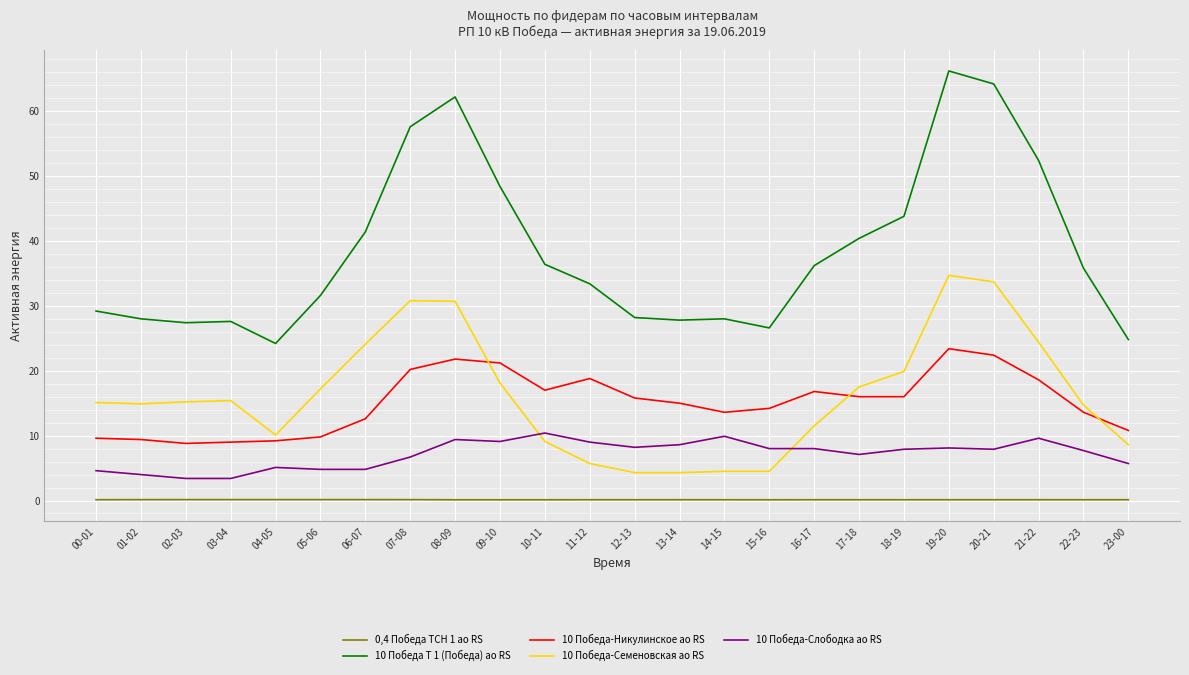

What is the smallest value displayed?

0.1